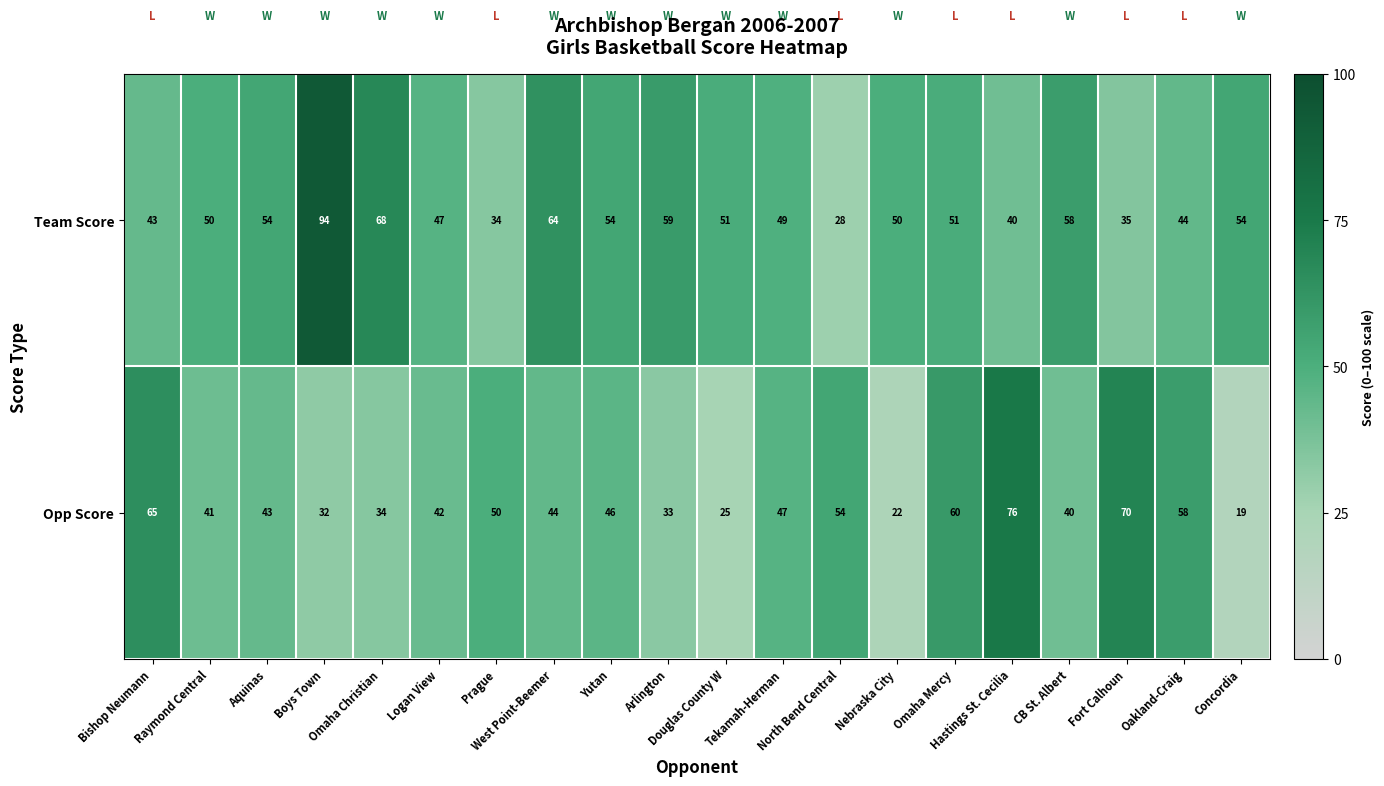

How many data points does each series have?

20